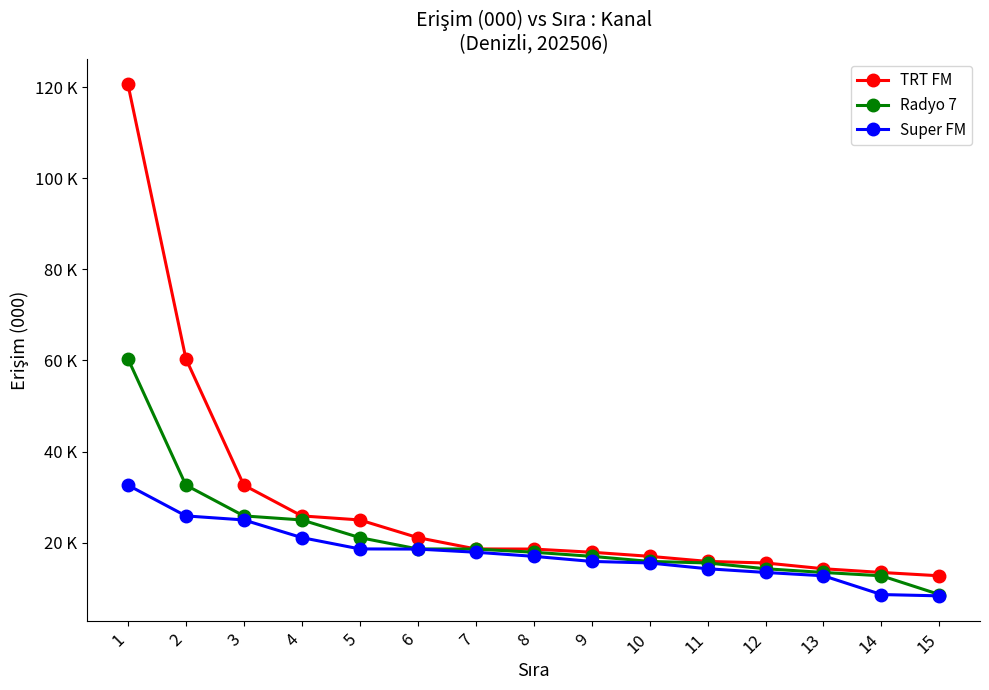

What is the difference between the maximum and minimum values in the Radyo 7 series?

51.8